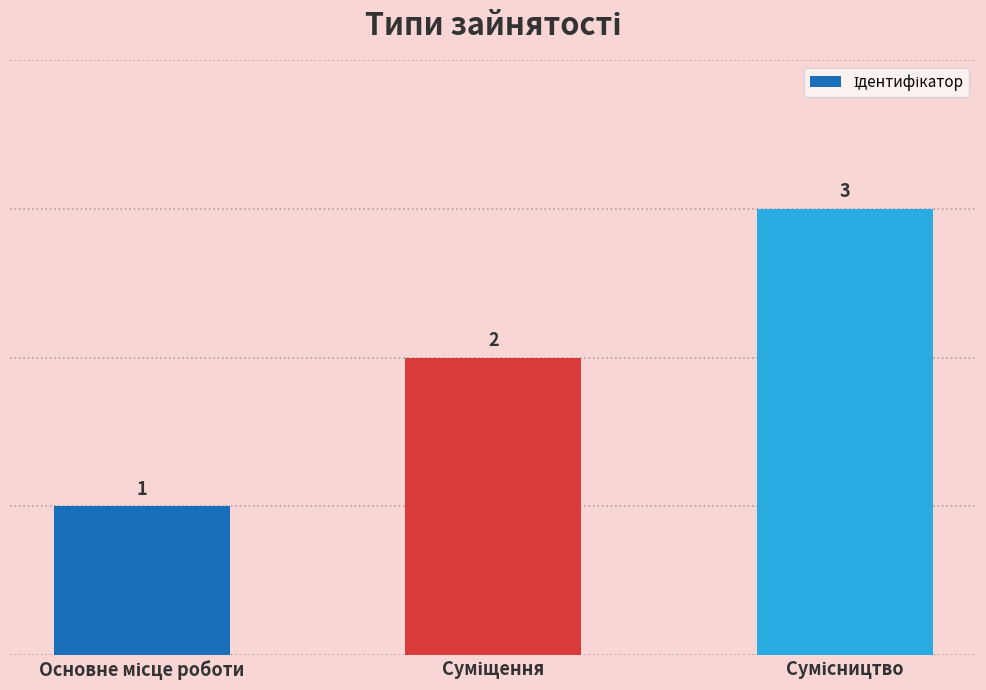

What is the maximum value shown in the chart?

3